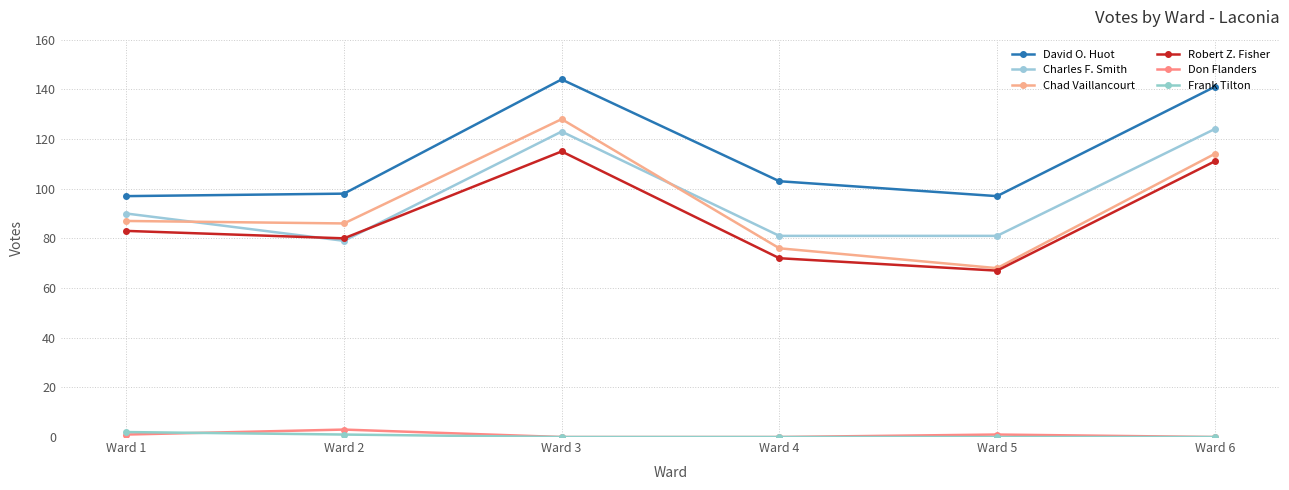

What is the maximum value shown in the chart?

144